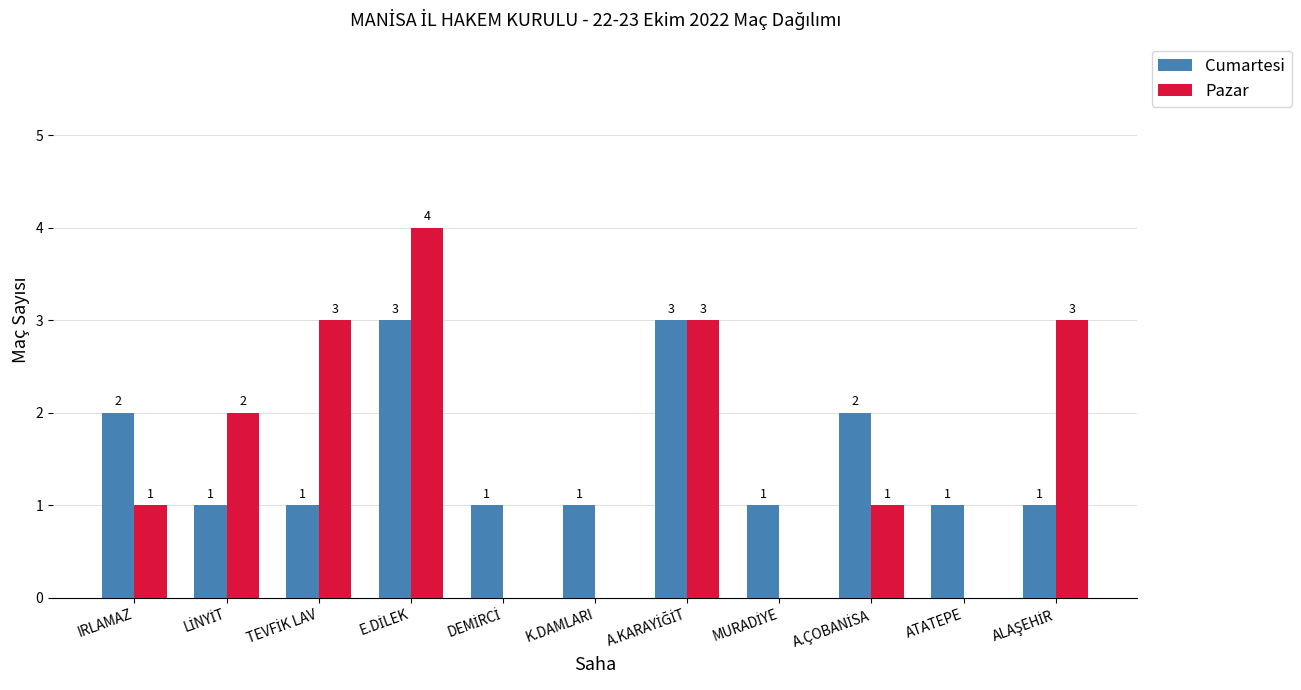

How many Pazar values are between 0 and 3?

10